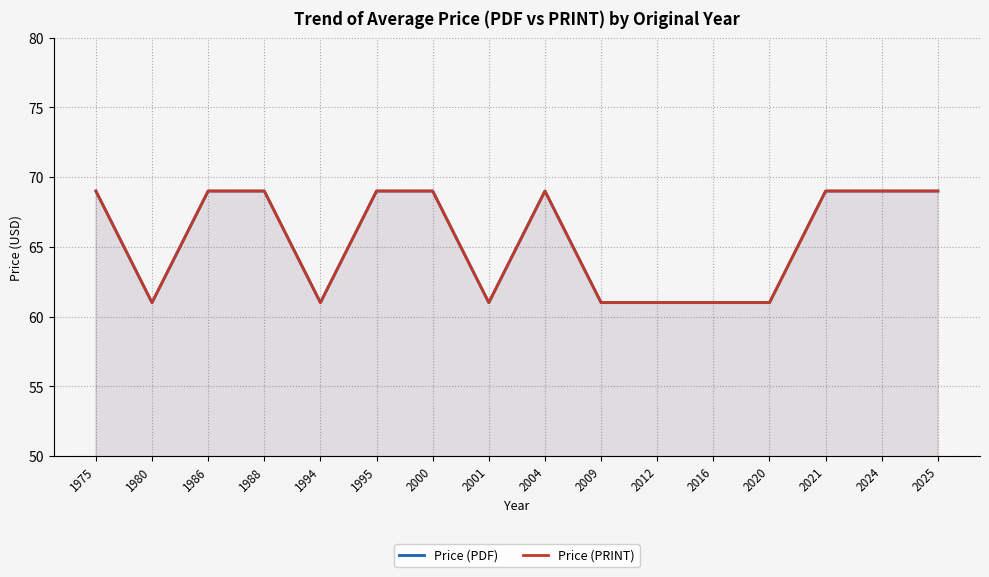

What are all the series names shown in the legend?

Price (PDF), Price (PRINT)